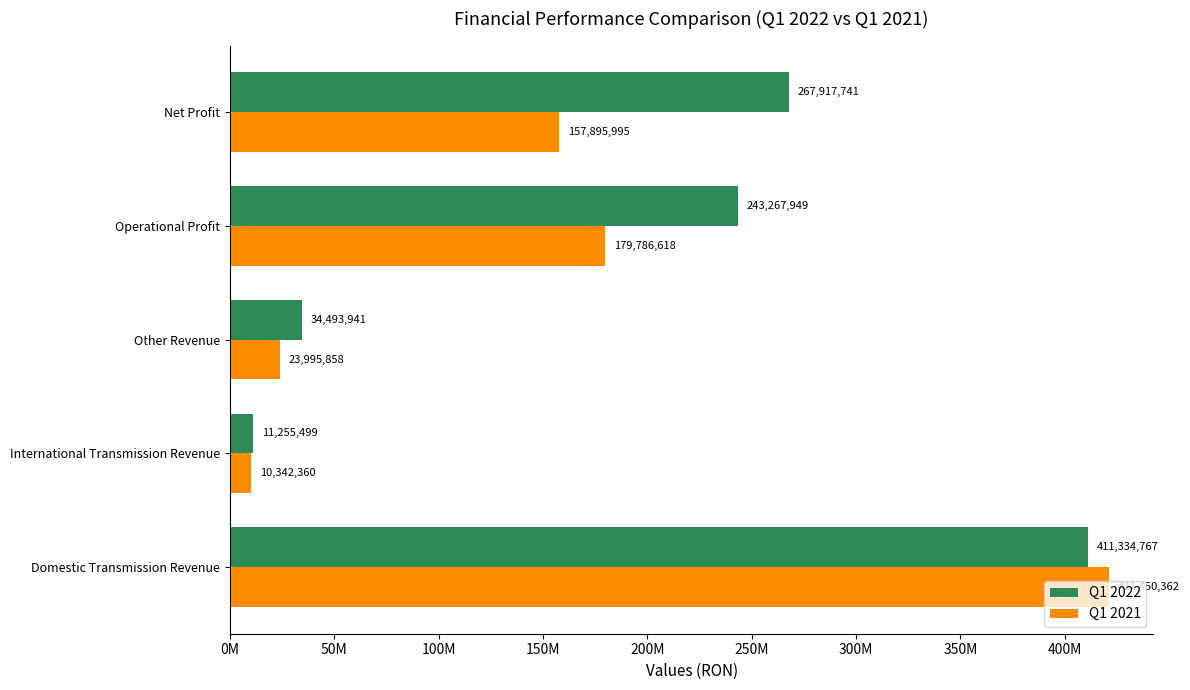

What are all the series names shown in the legend?

Q1 2022, Q1 2021